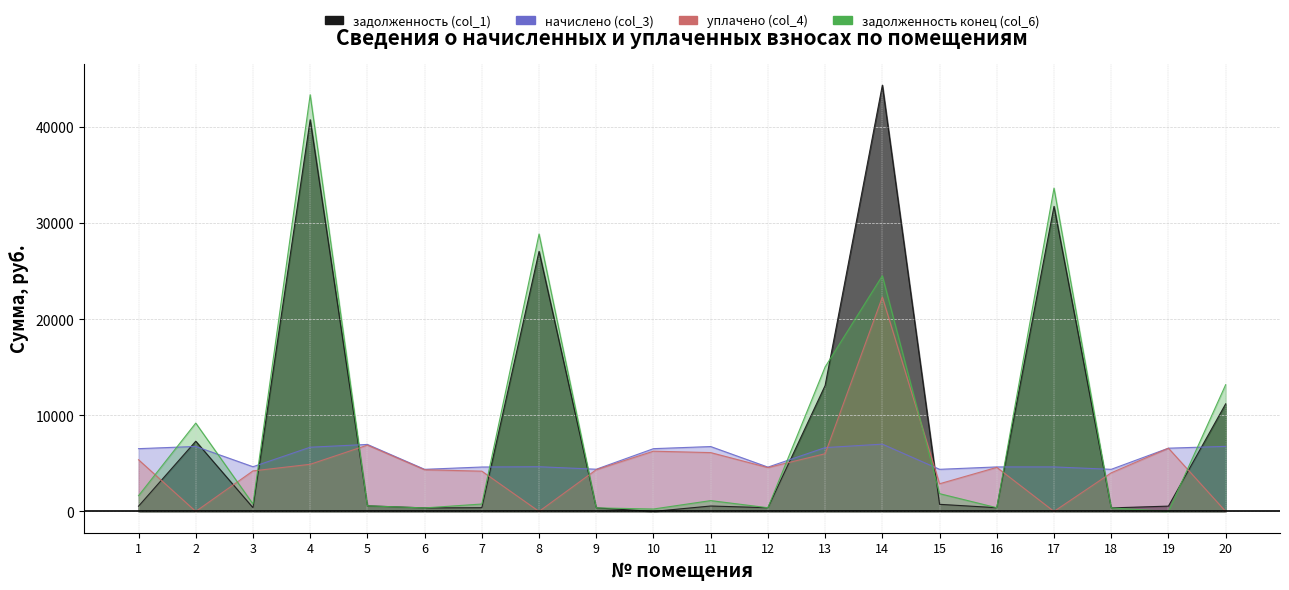

Where do начислено (col_3) and задолженность (col_1) first cross each other?

1 and 2